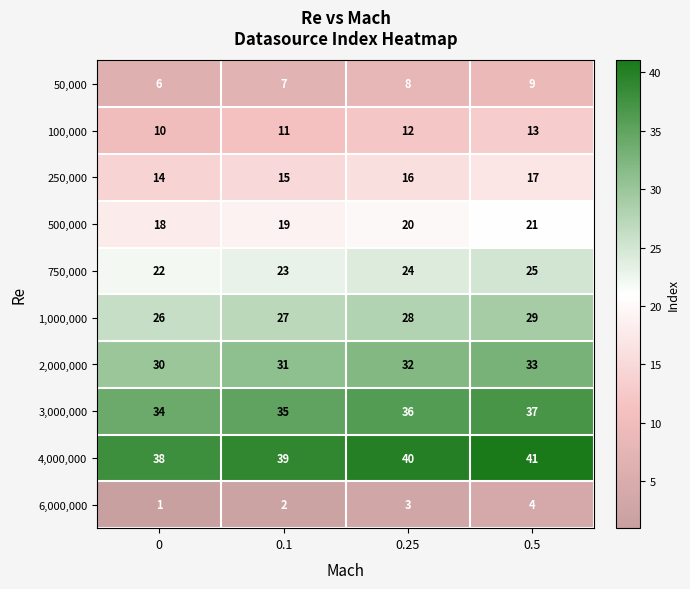

Count the 50,000 values in the range 7 to 9.

3